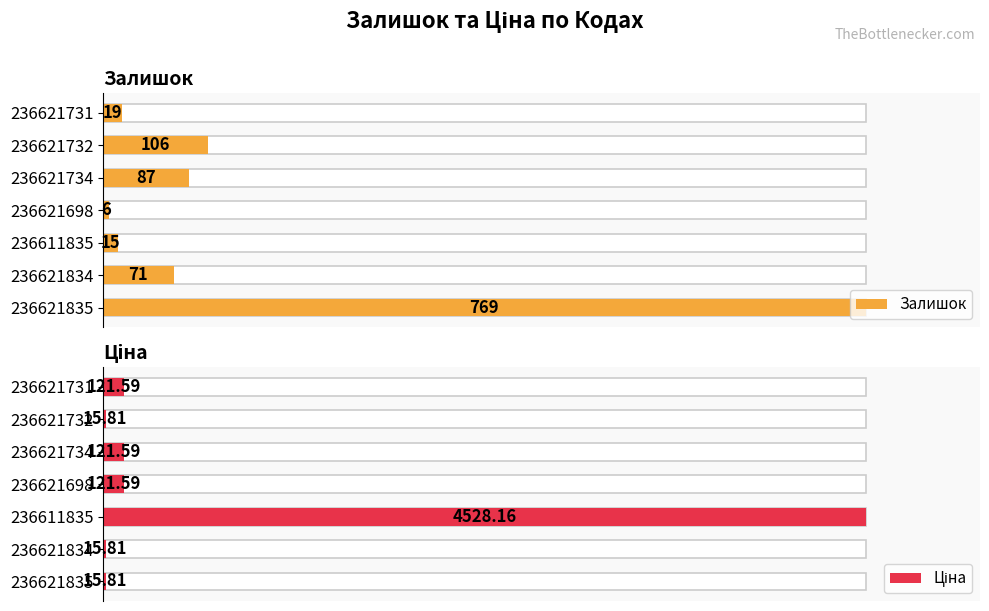

What is the average value of the Ціна series?

705.8